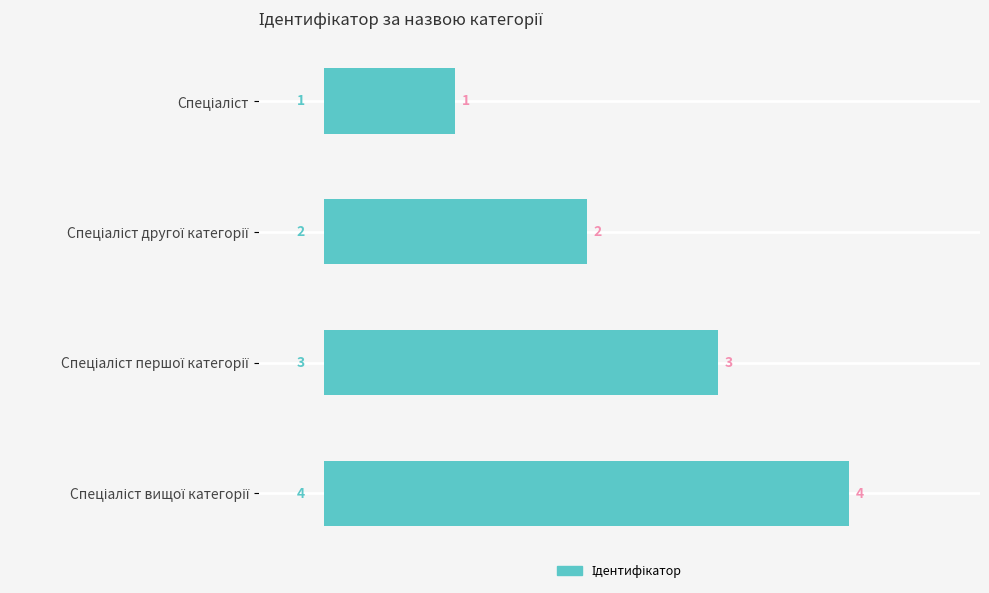

What is the difference between the maximum and minimum values?

3